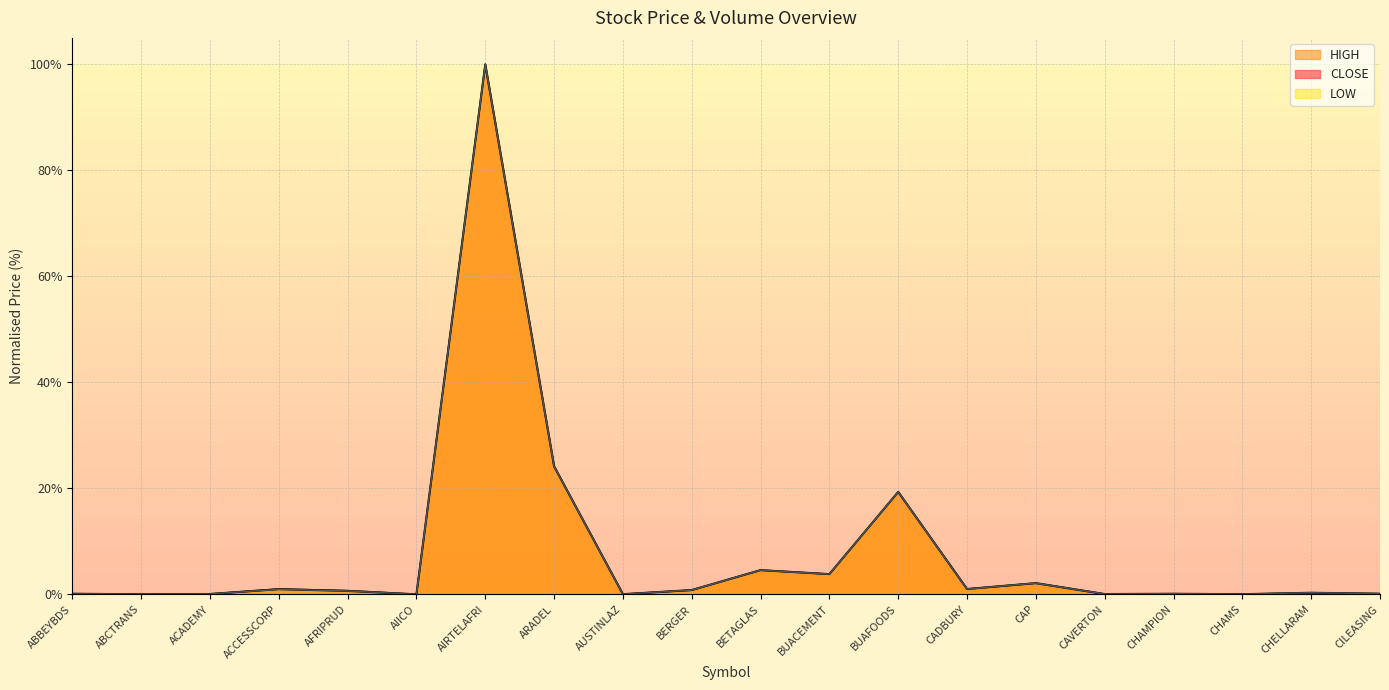

What position from the left is AFRIPRUD?

5